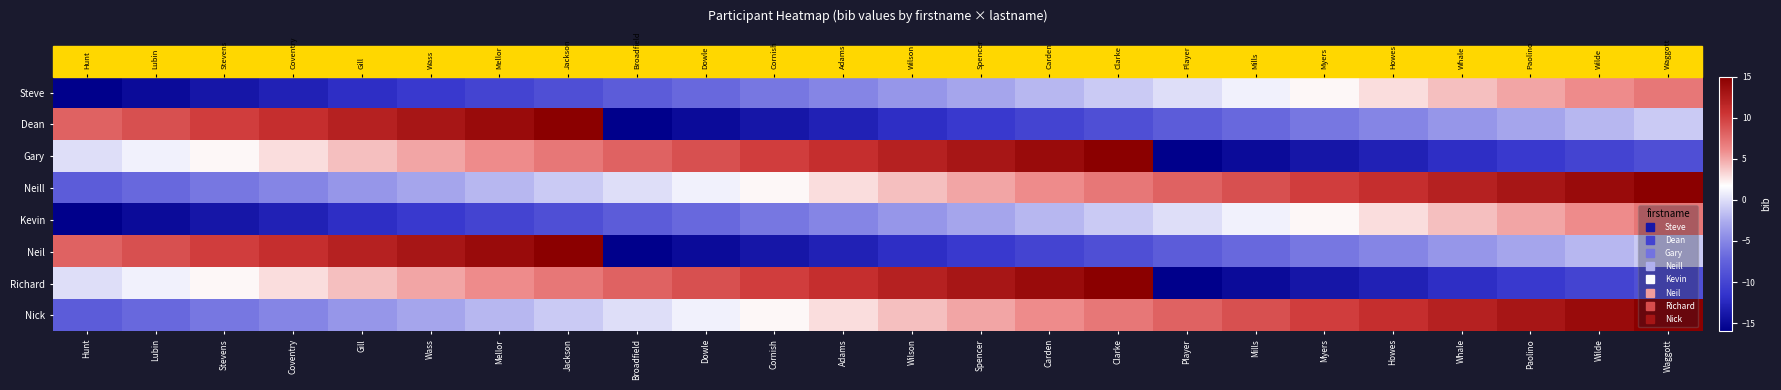

What is the difference between the second highest and minimum values in the Gary series?

30